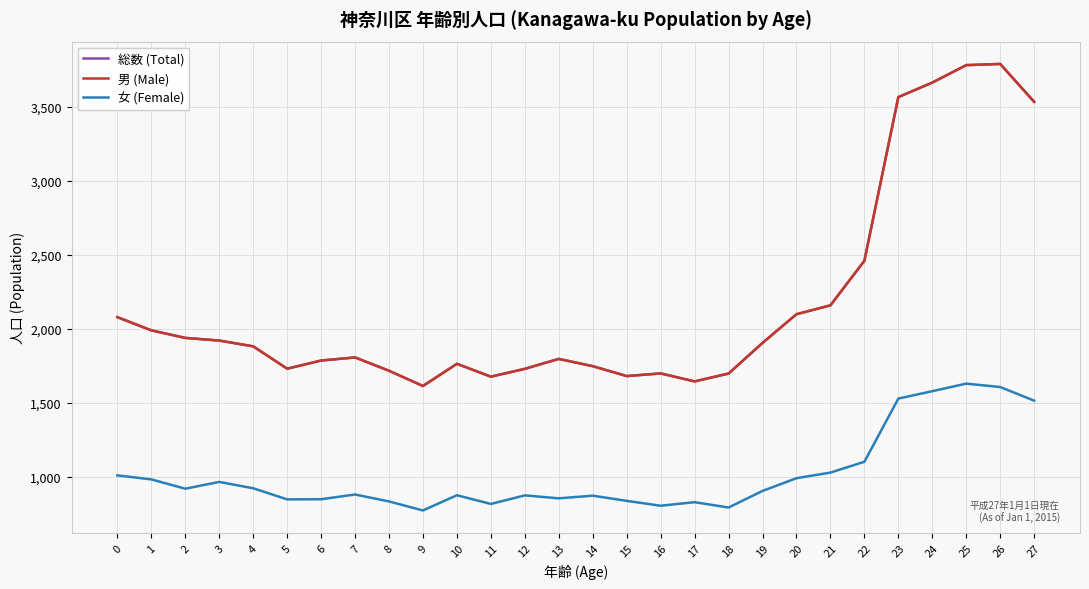

Where is the first local minimum for 女 (Female)?

2